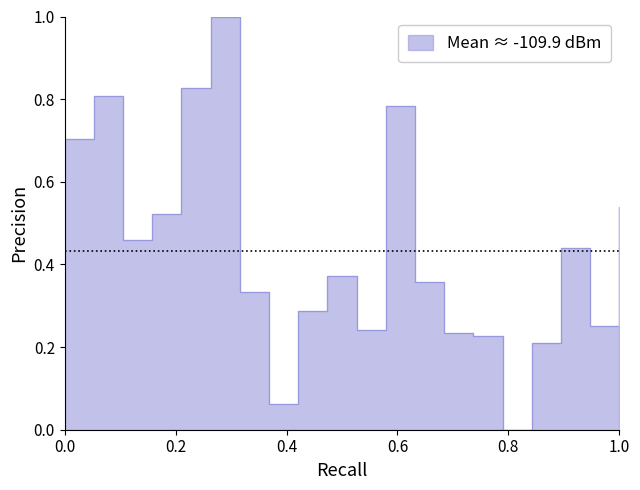

What is the difference between the maximum and minimum values?

1.0